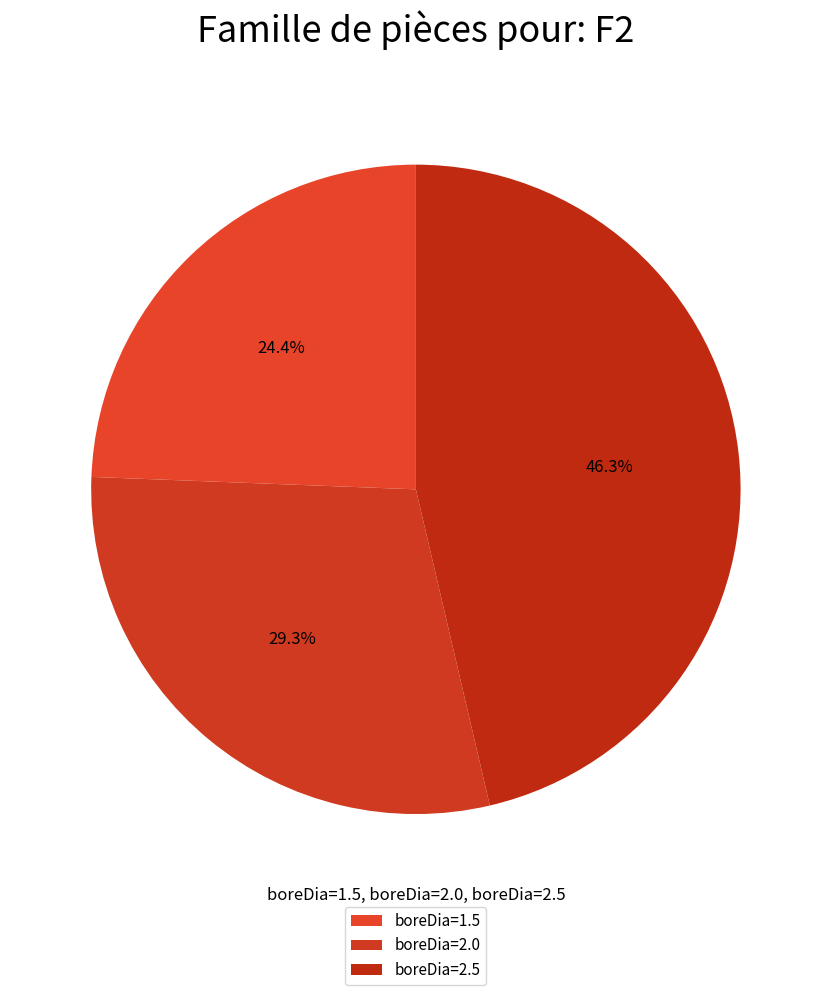

How many segments does this pie chart have?

3